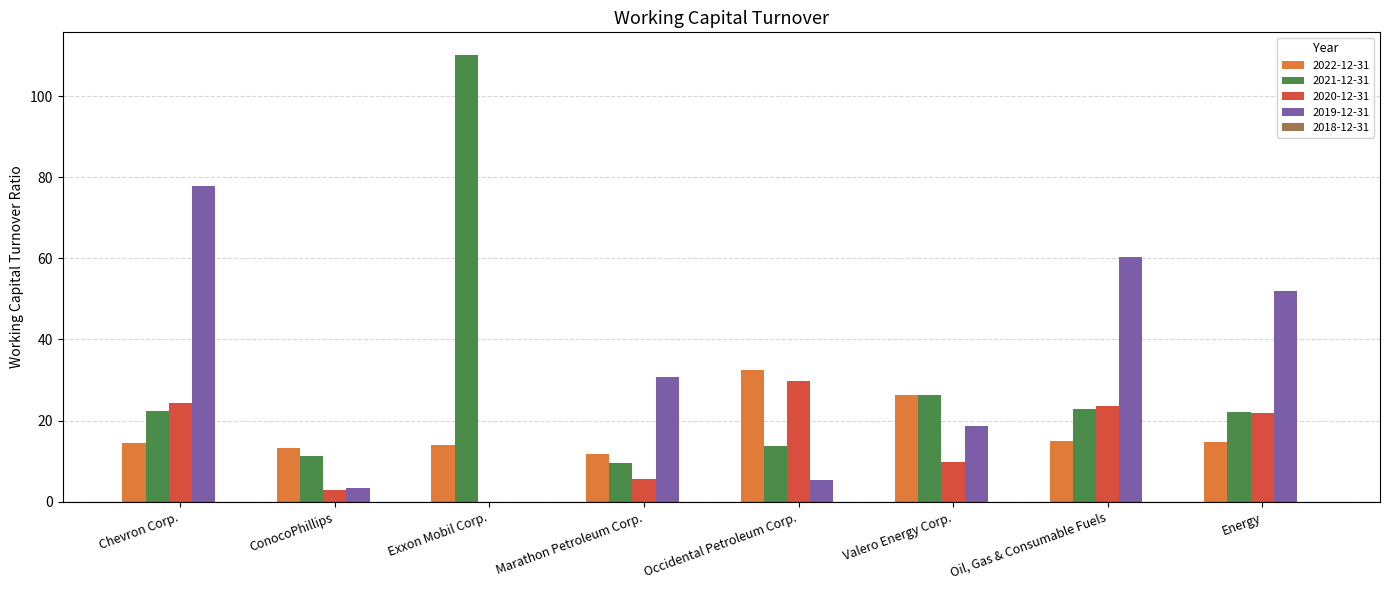

True or false: 2020-12-31 has a value of 5.5 at Marathon Petroleum Corp..

True